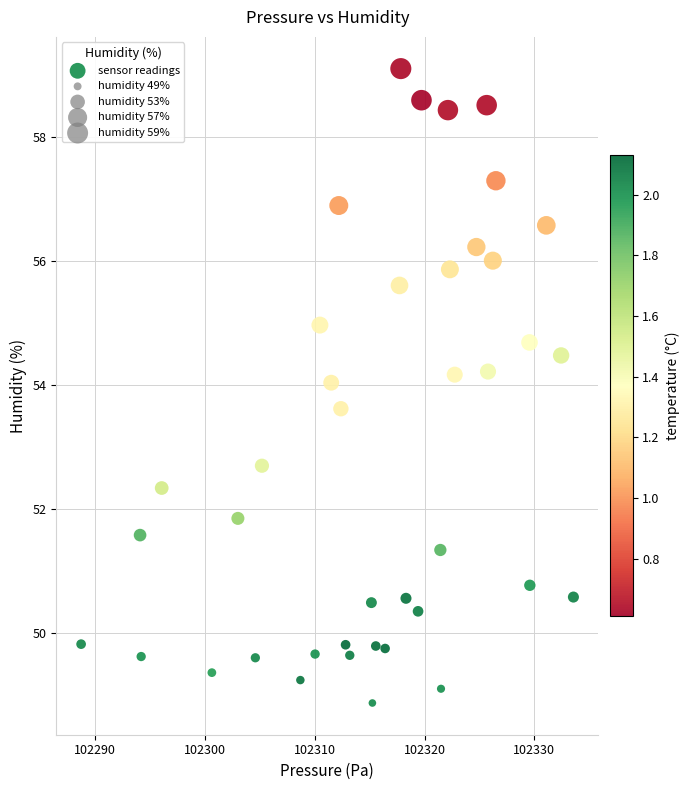

What Y value in the scatter plot is closest to 53?

52.7